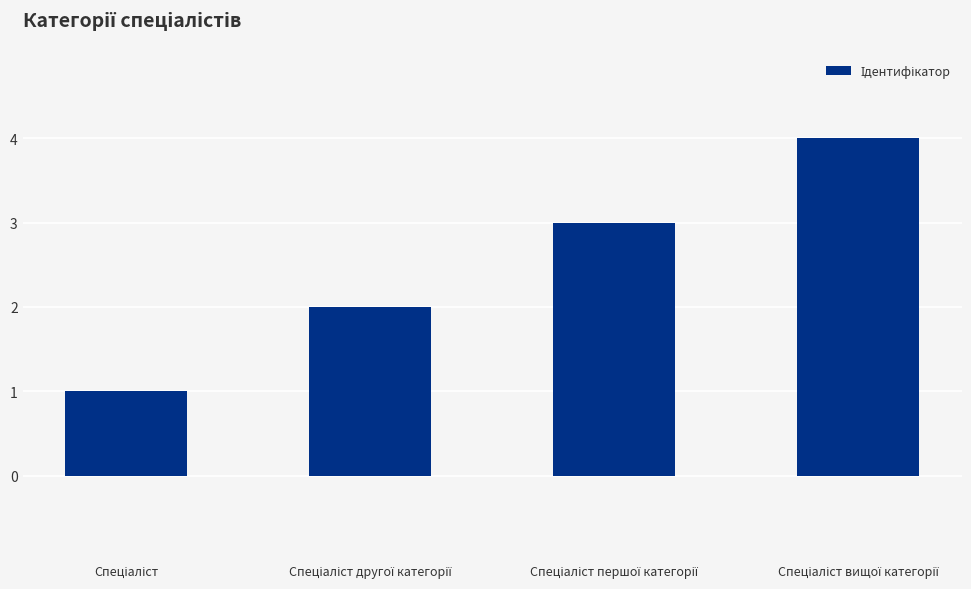

What is the difference between the maximum and minimum values?

3